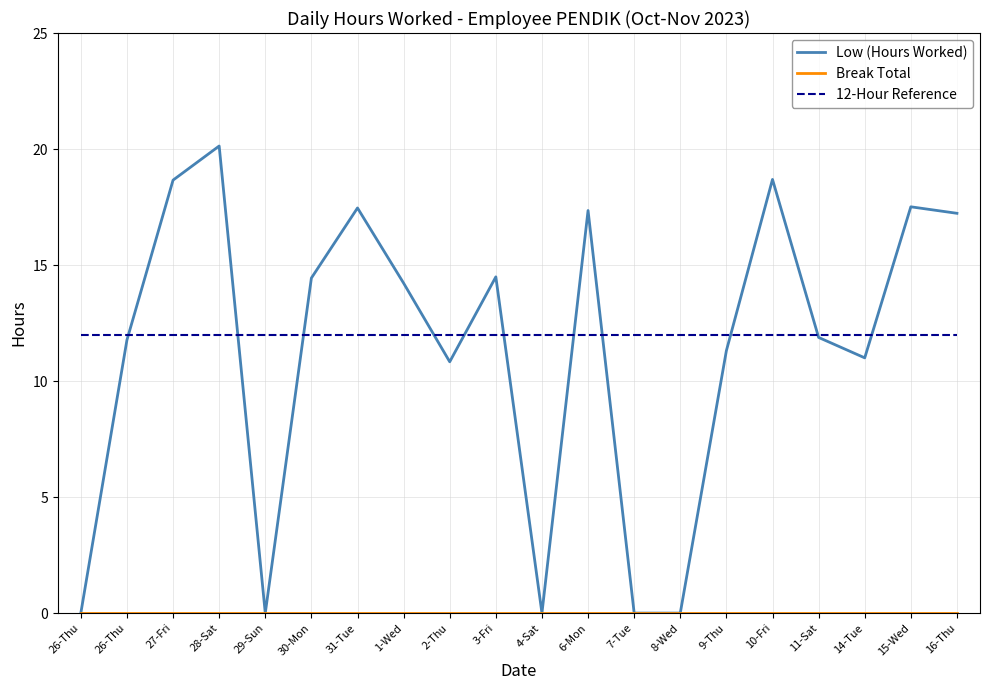

True or false: 12-Hour Reference and Break Total cross at least once.

False